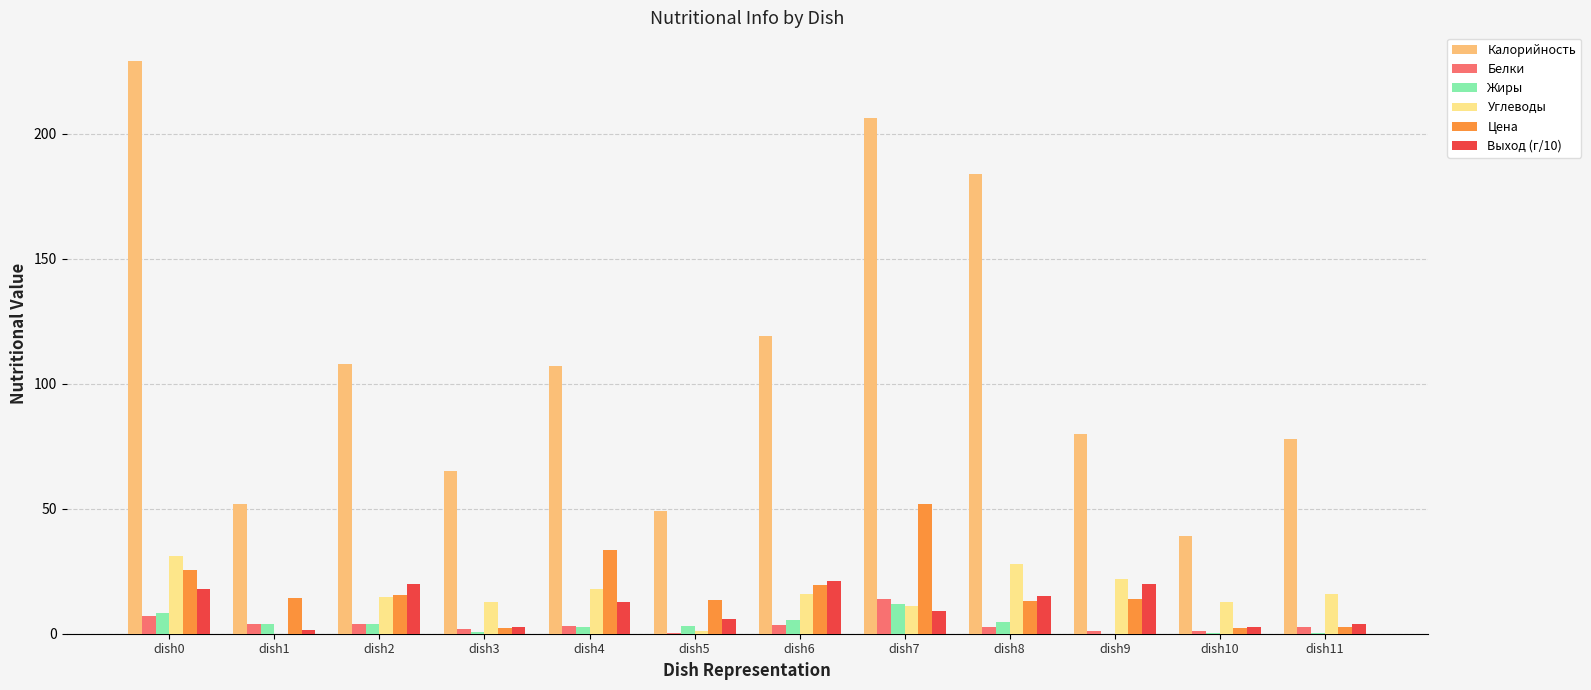

Which category has the highest value in the Калорийность series?

dish0